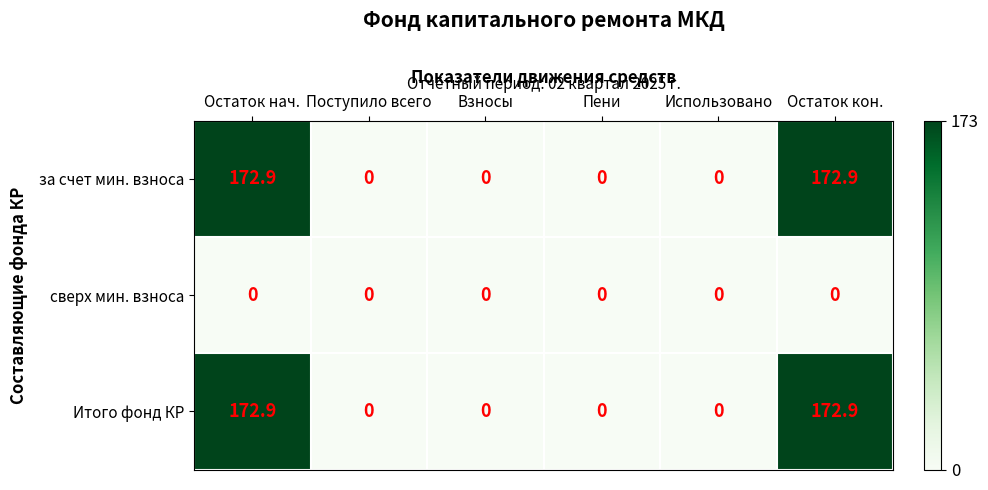

The value of за счет мин. взноса at Пени is 120.5. True or false?

False